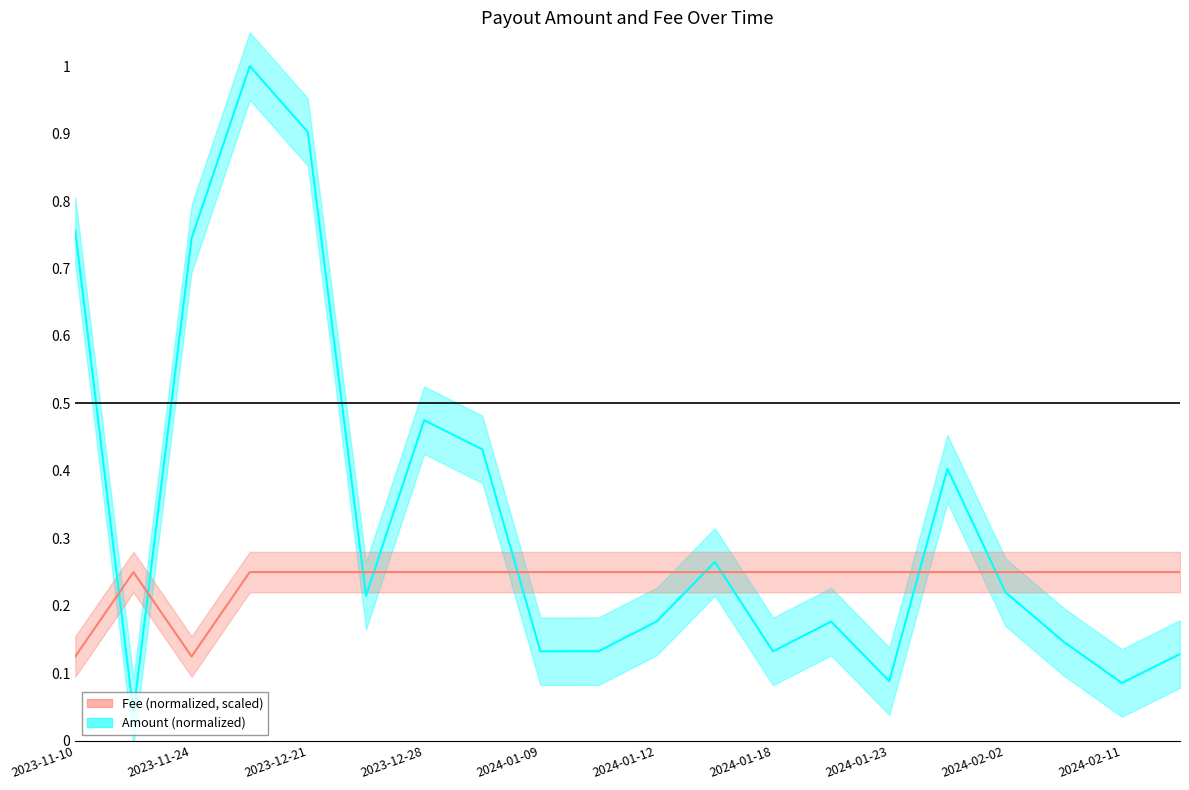

What is the difference between the maximum and second lowest values in the Amount (normalized) series?

0.9